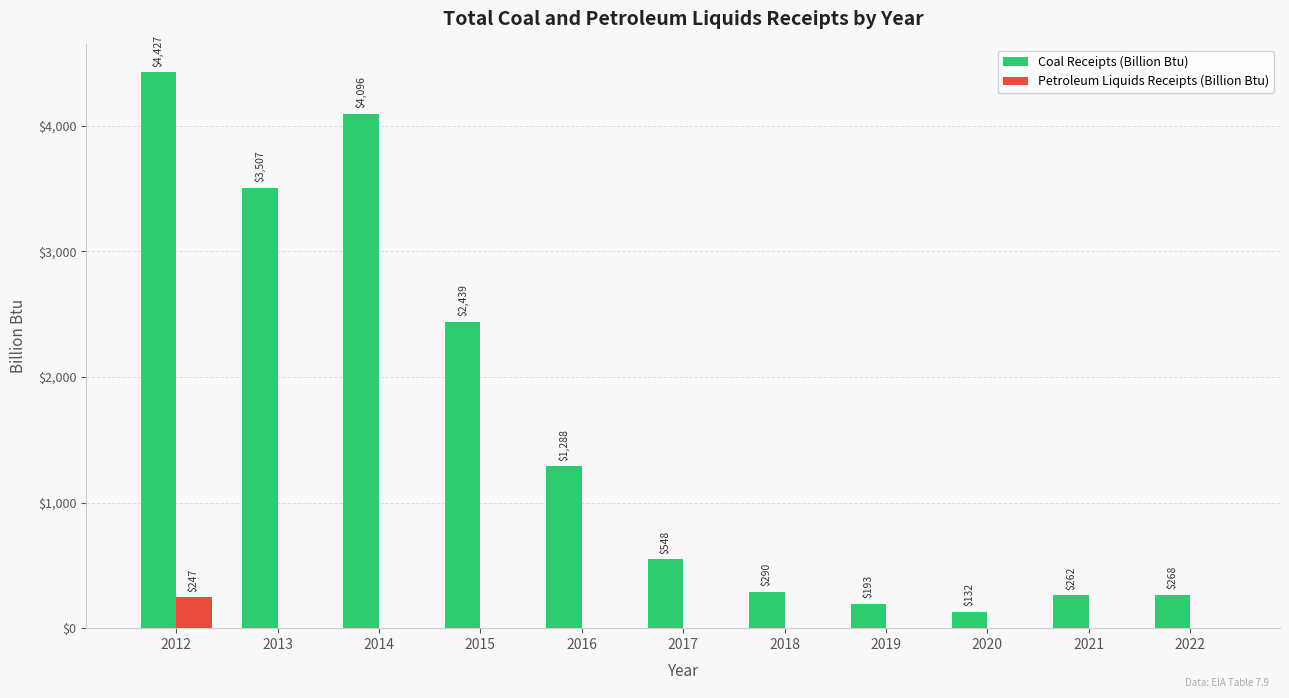

Which series has the largest range (max minus min)?

Coal Receipts (Billion Btu)